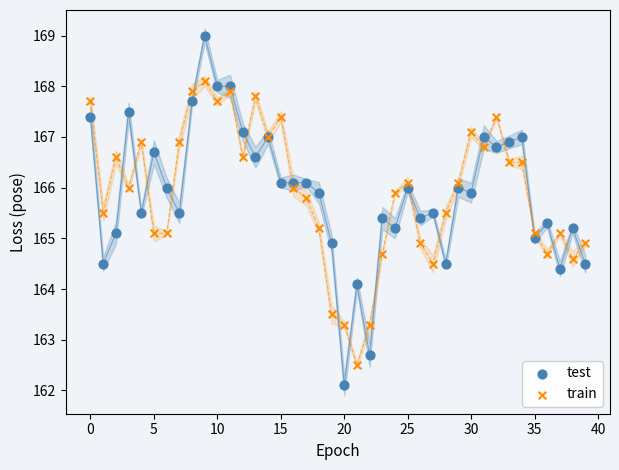

What are all the series names shown in the legend?

test, train